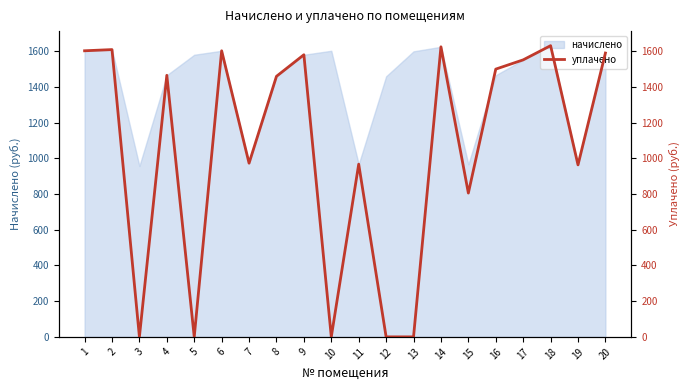

Is it true that the value at 7 is 973.1?

True